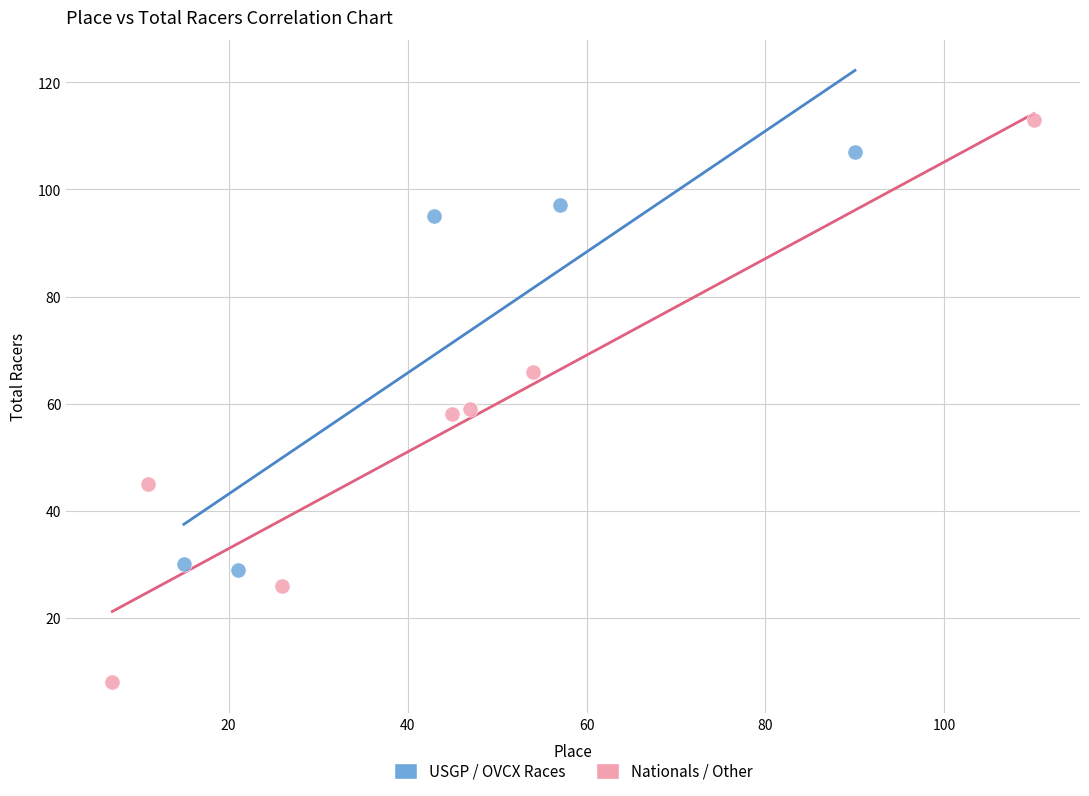

Which series has the widest spread of Y values?

Nationals / Other